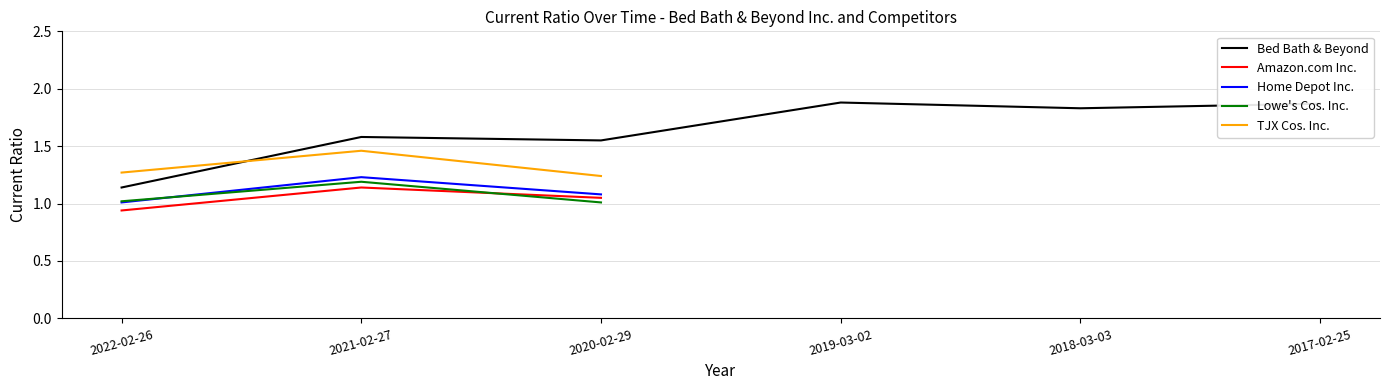

What is the sum of the Bed Bath & Beyond values at 2017-02-25 and 2019-03-02?

3.8